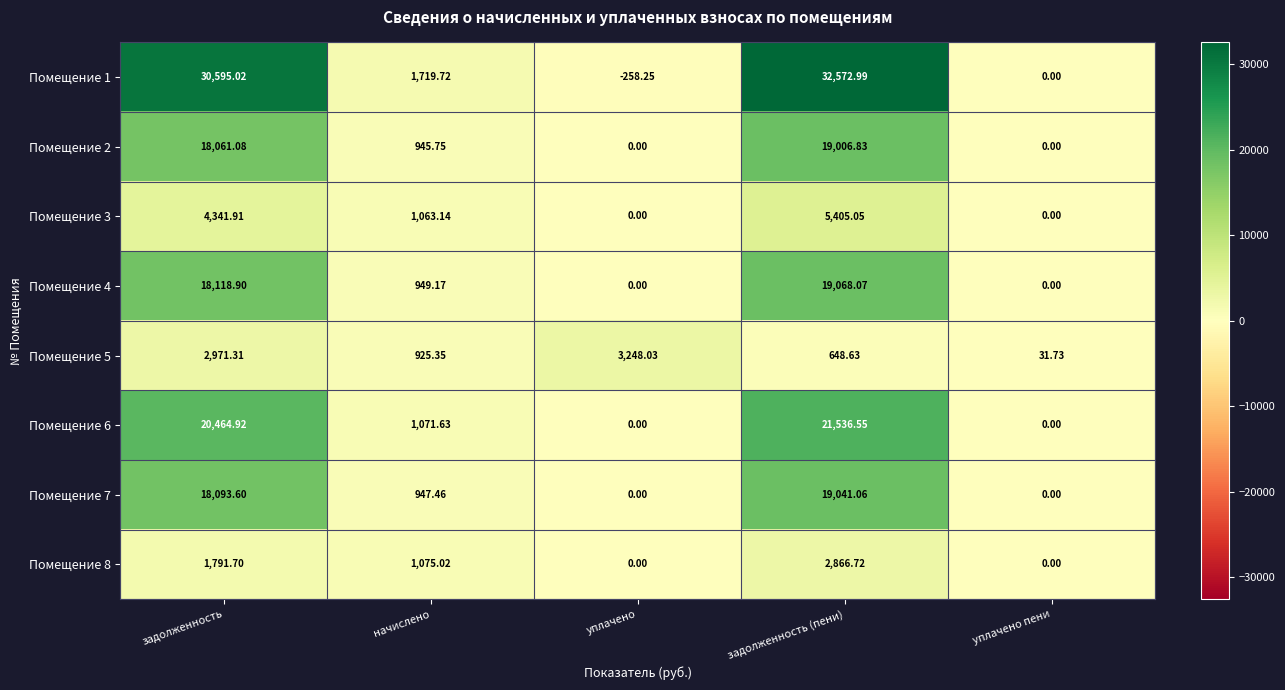

Which category has the highest value in the Помещение 4 series?

задолженность (пени)